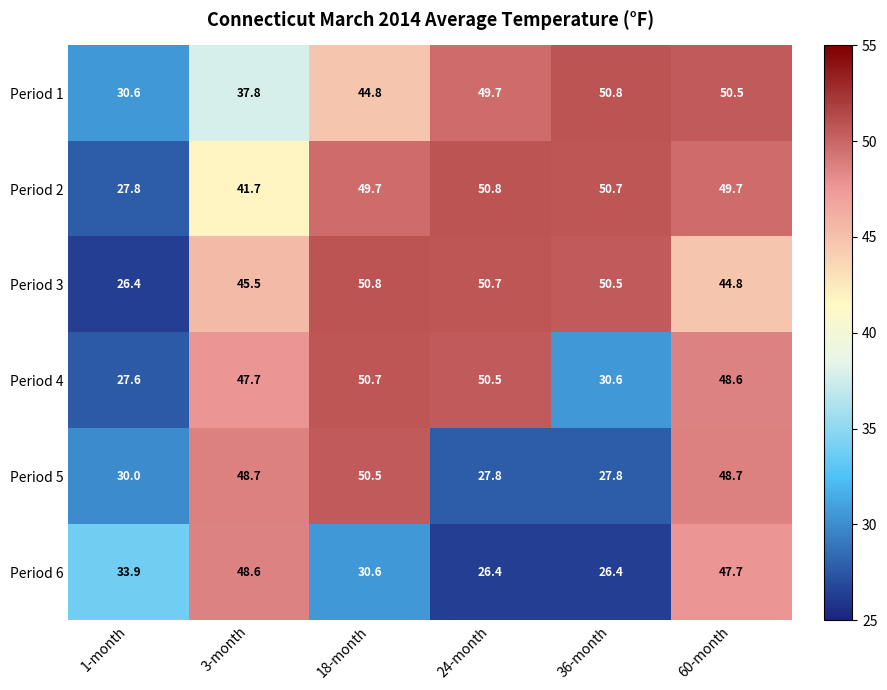

What is the difference between the second highest and second lowest values in the Period 2 series?

9.0